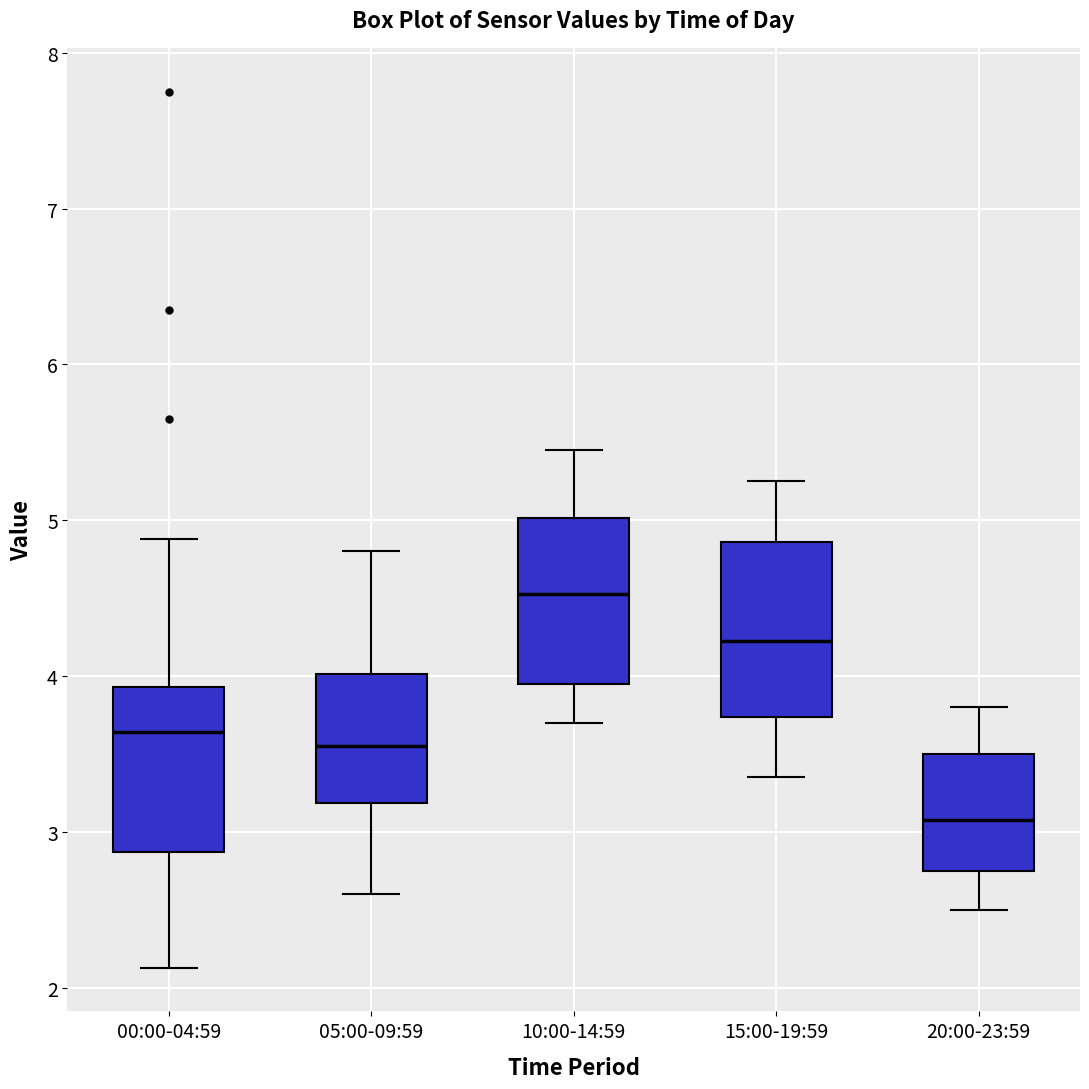

Which box has the highest median line?

10:00-14:59